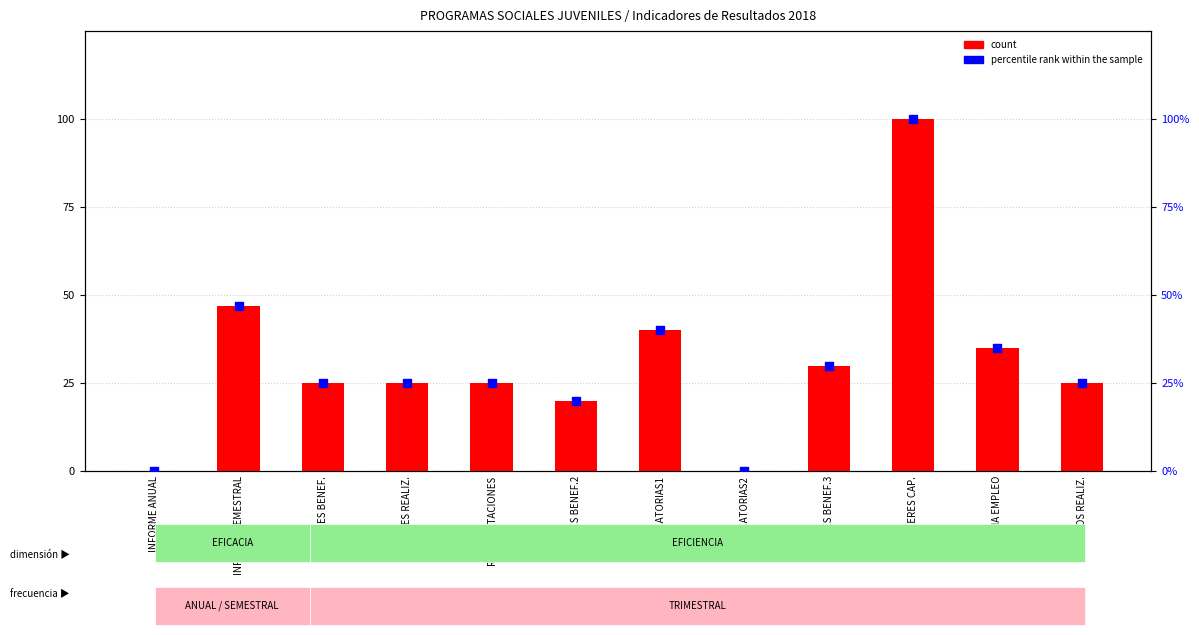

Which series contains the lowest Y value?

count